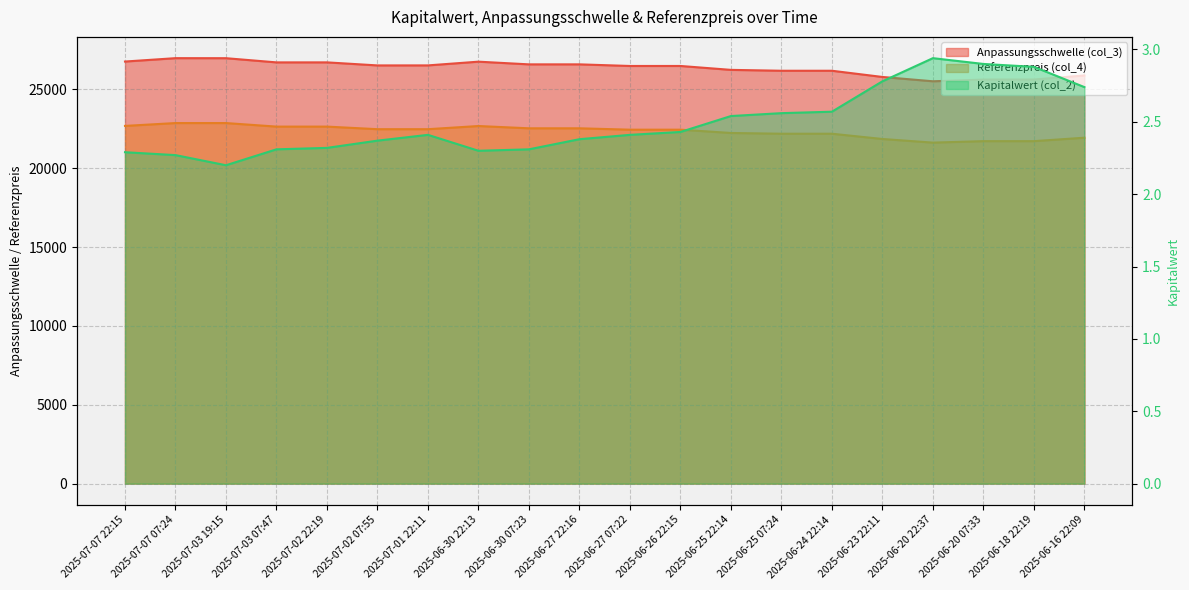

True or false: Kapitalwert (col_2) and Anpassungsschwelle (col_3) intersect in this chart.

False